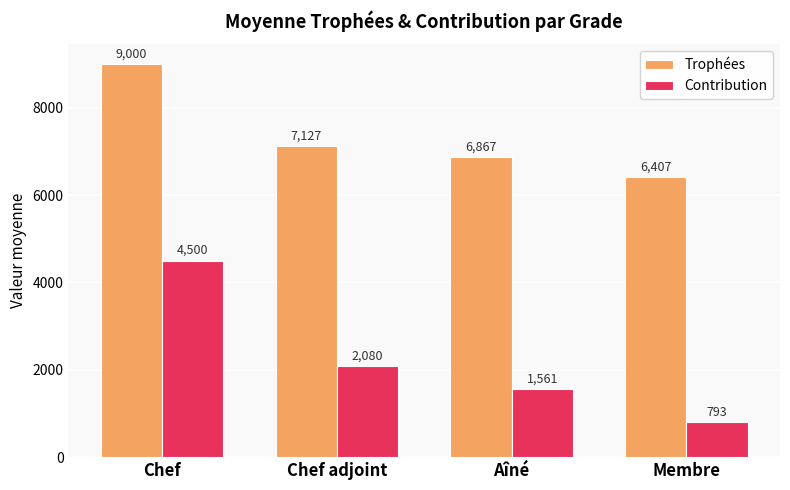

How many data points does each series have?

4